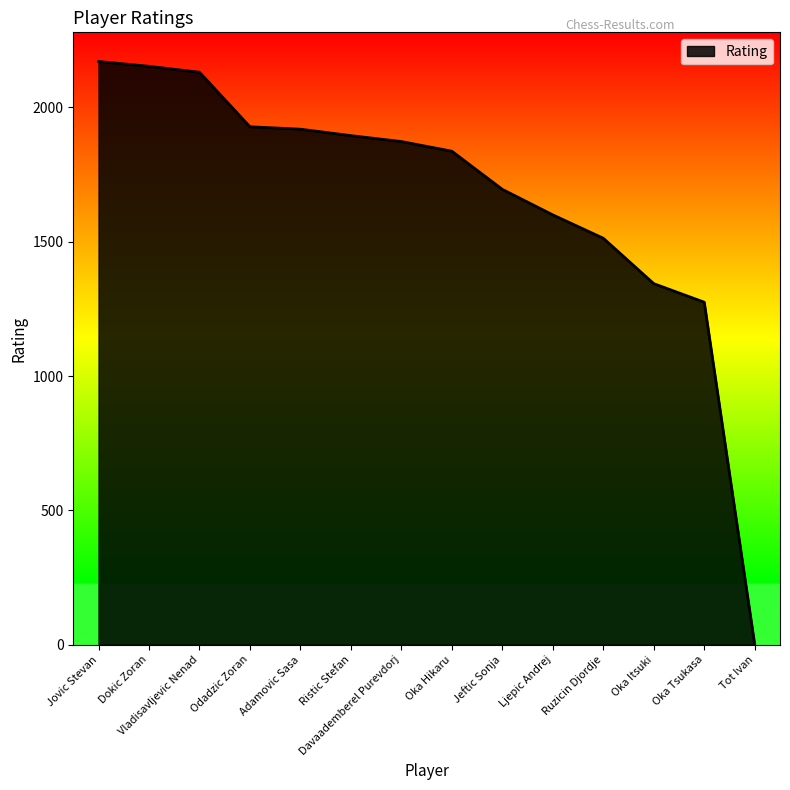

Does the chart display data point markers on the line(s)?

No